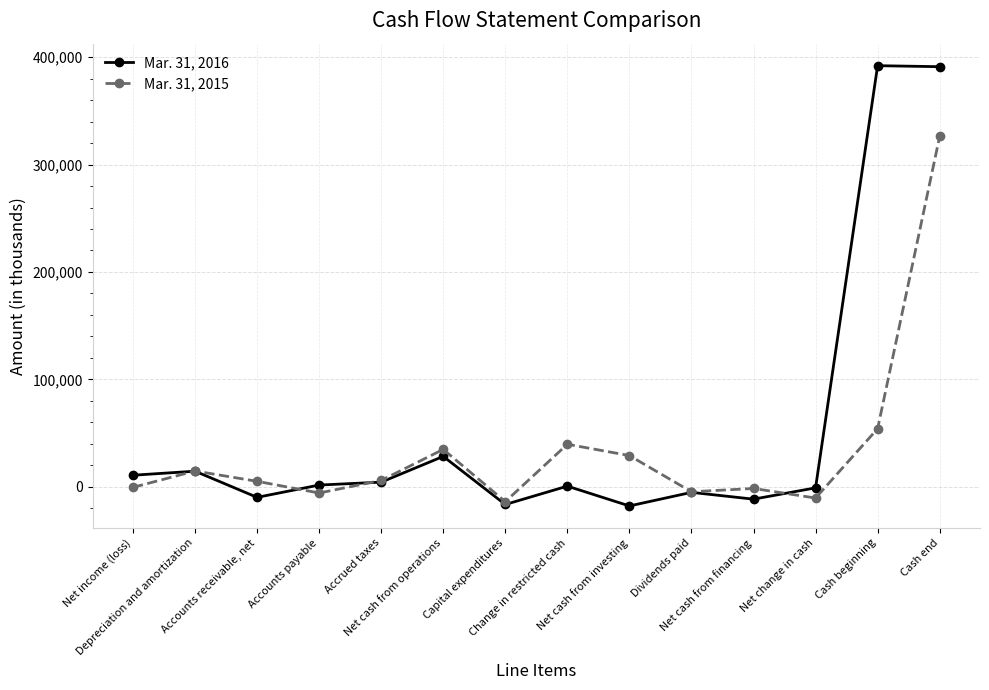

True or false: Mar. 31, 2015 has more than 2 points higher than both neighbors.

True